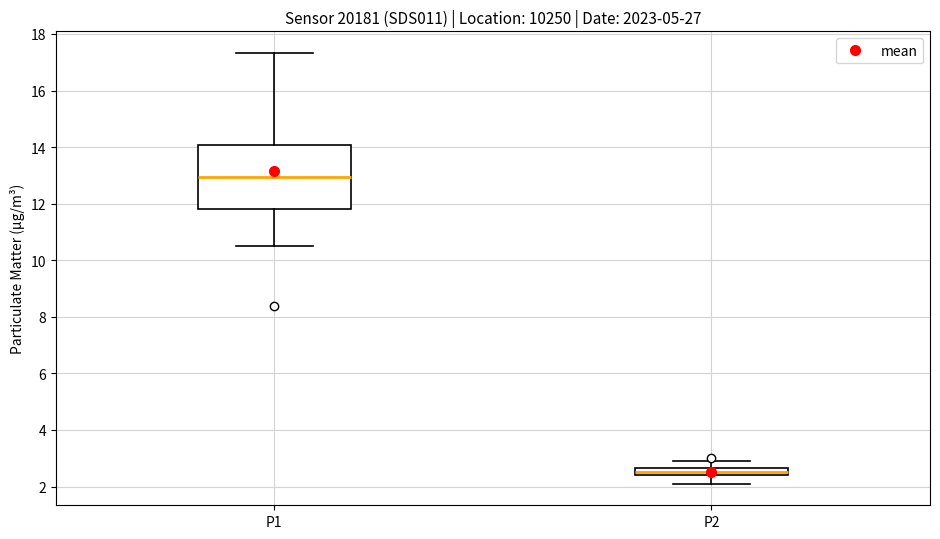

Which box's median line is the highest?

P1